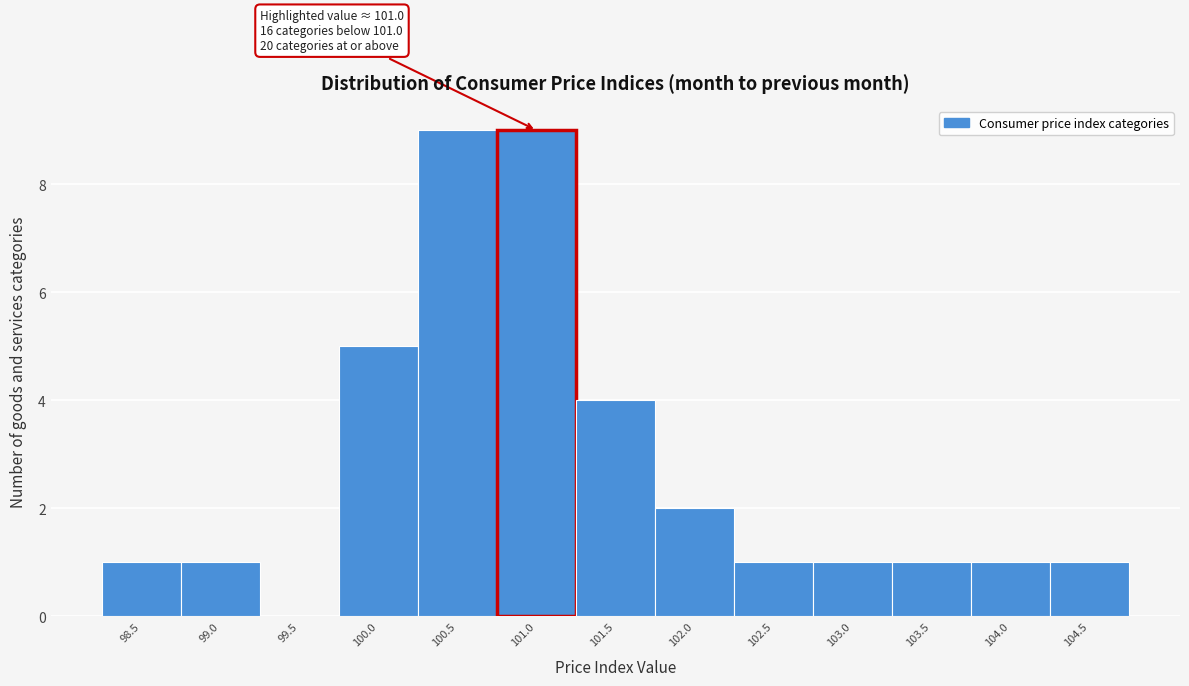

Reading left to right, extract all data points from this chart.

98.5=1	99.0=1	99.5=0	100.0=5	100.5=9	101.0=9	101.5=4	102.0=2	102.5=1	103.0=1	103.5=1	104.0=1	104.5=1